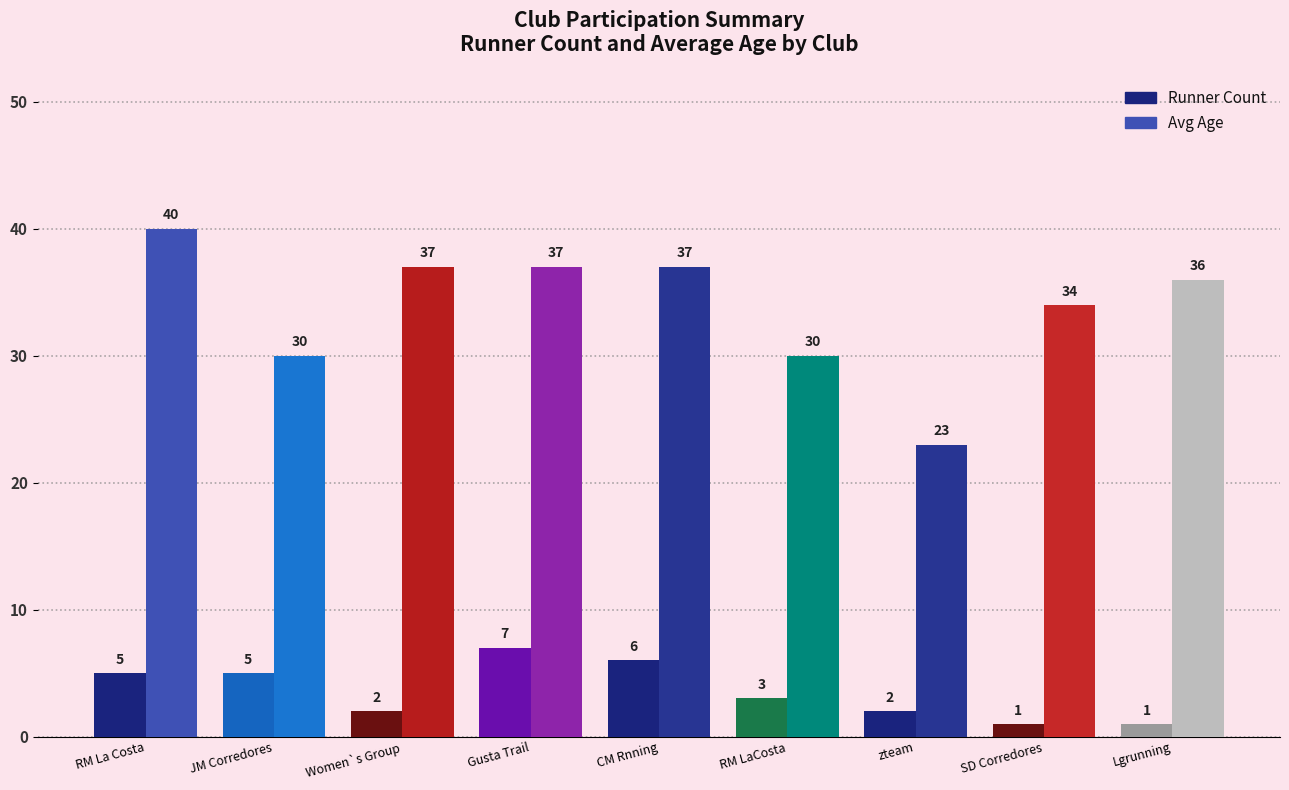

What is the sum of the Avg Age values at RM La Costa and zteam?

63